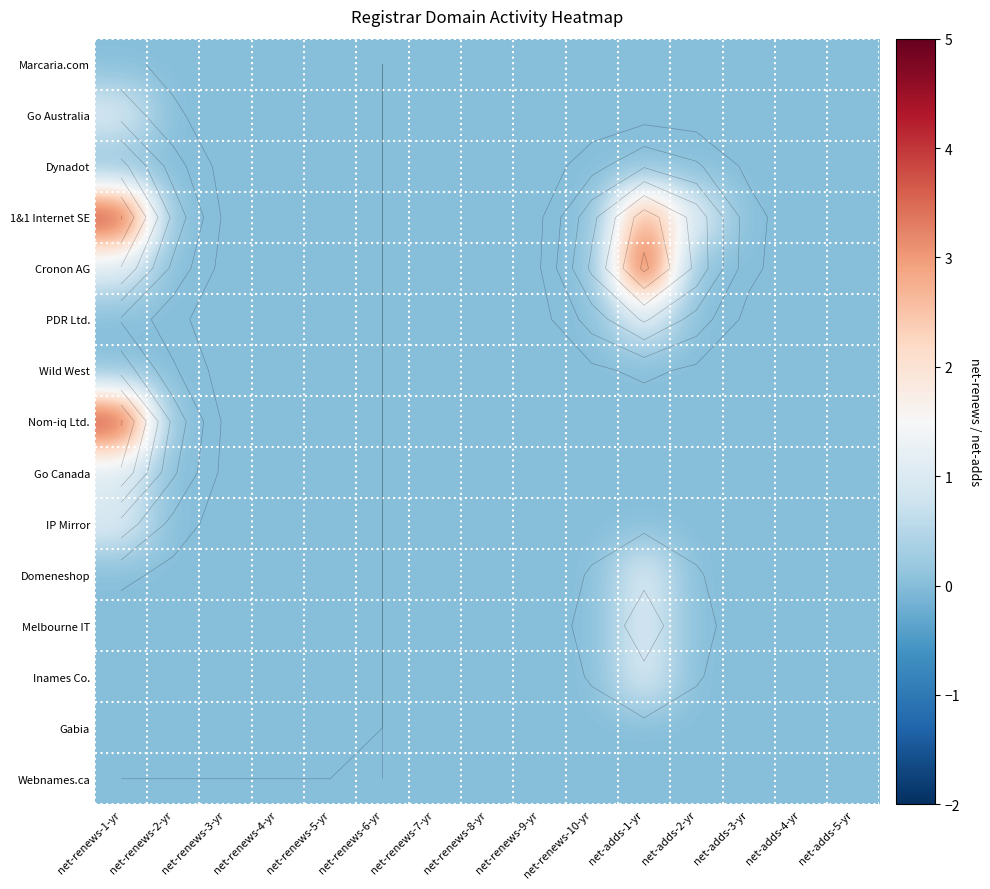

List the labels in order of Go Australia value, smallest first.

net-renews-2-yr, net-renews-3-yr, net-renews-4-yr, net-renews-5-yr, net-renews-6-yr, net-renews-7-yr, net-renews-8-yr, net-renews-9-yr, net-renews-10-yr, net-adds-1-yr, net-adds-2-yr, net-adds-3-yr, net-adds-4-yr, net-adds-5-yr, net-renews-1-yr